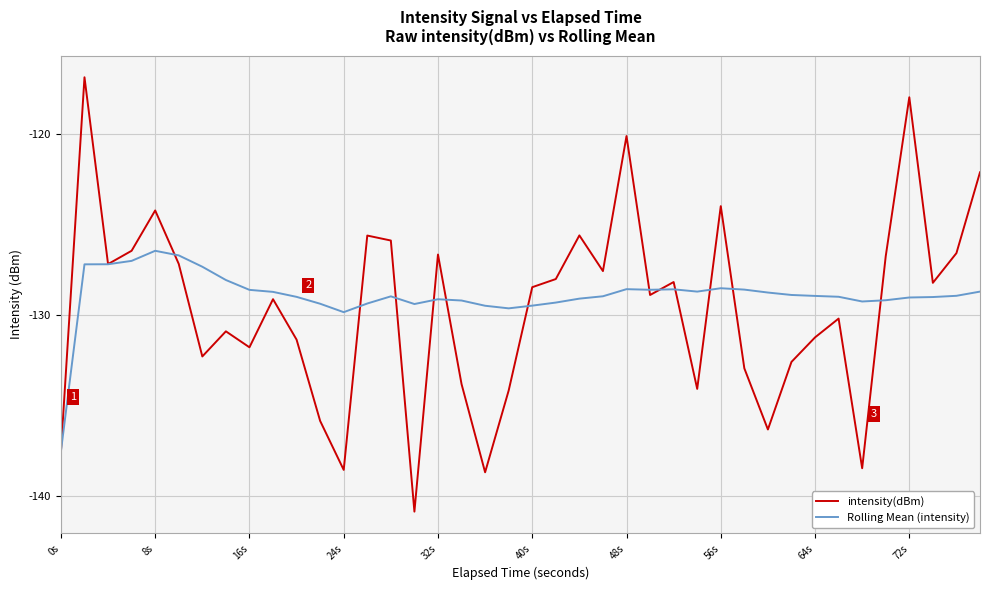

Which series has the largest range (max minus min)?

intensity(dBm)